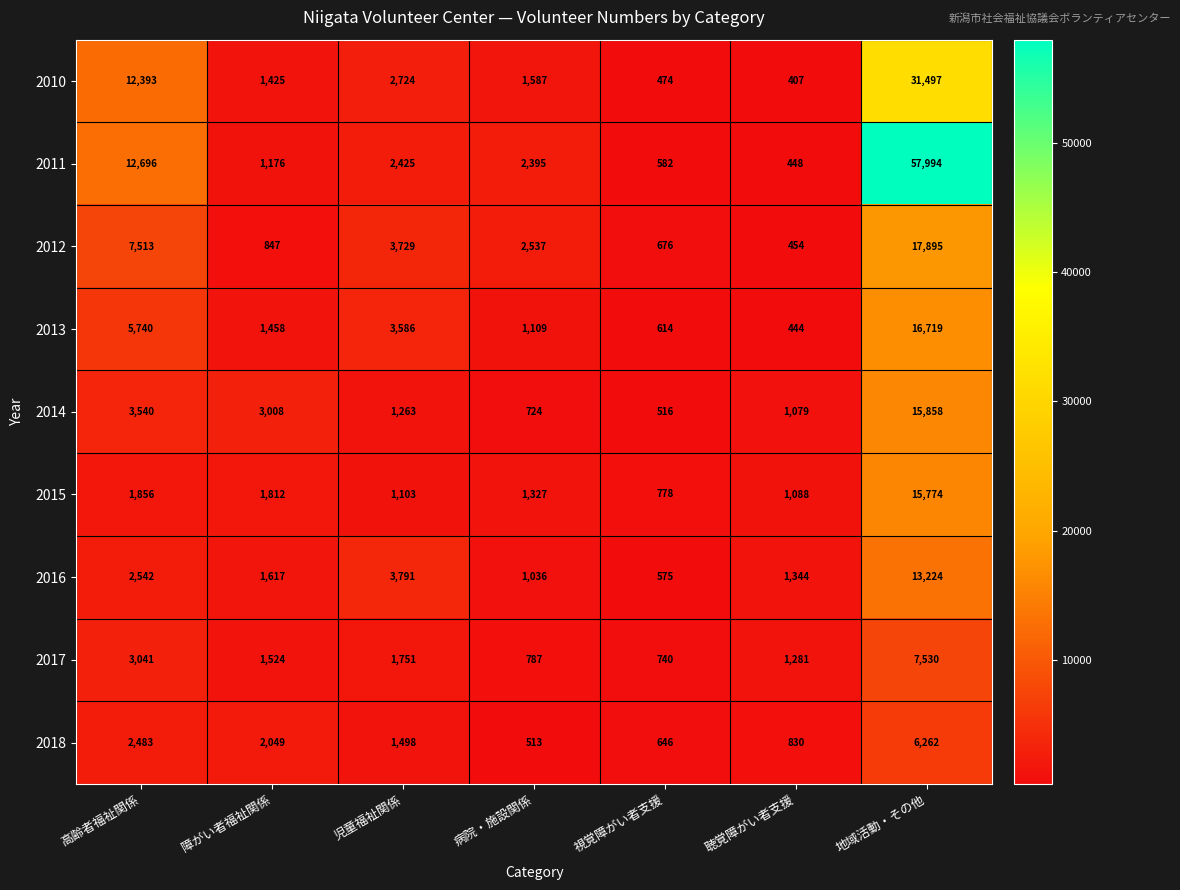

What is the greatest value displayed?

57994